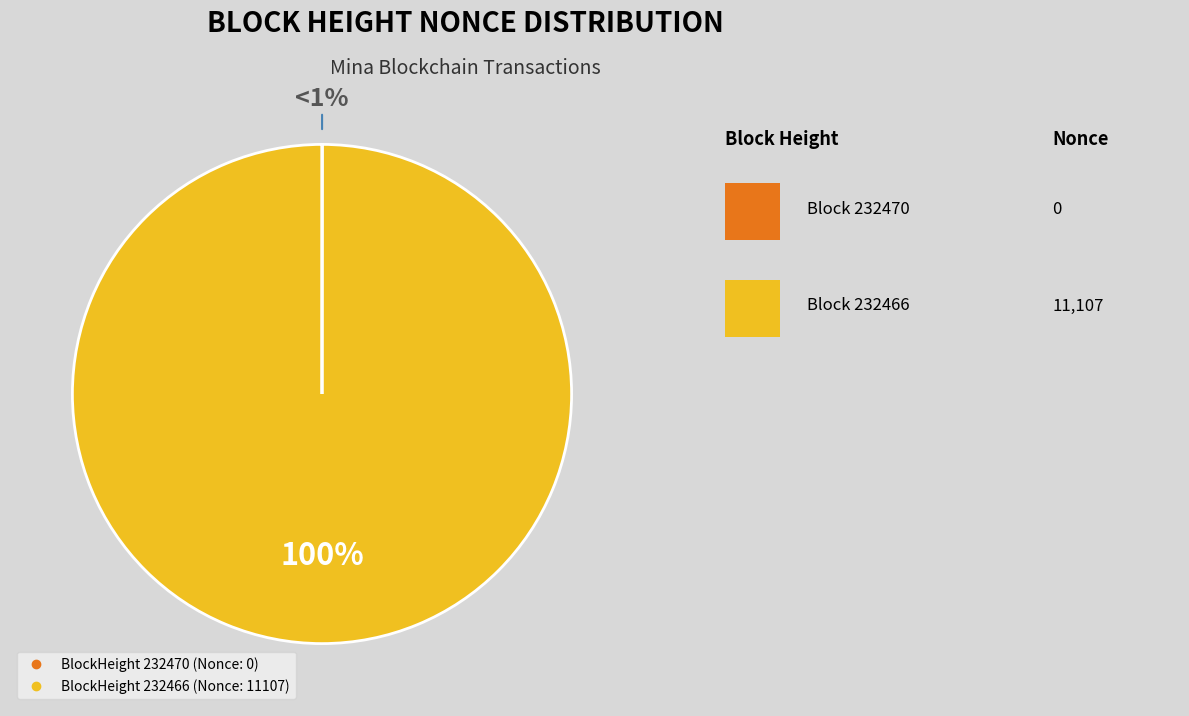

Is there a majority slice in this chart?

Yes